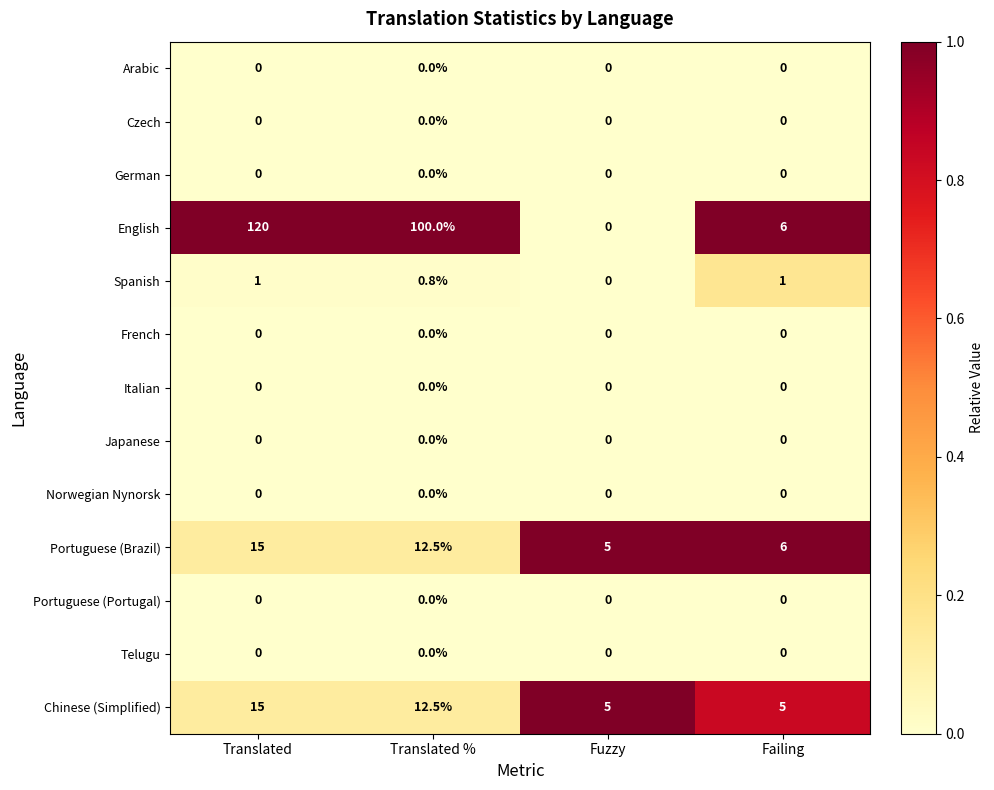

Where is English nearest to the value 60?

Translated %